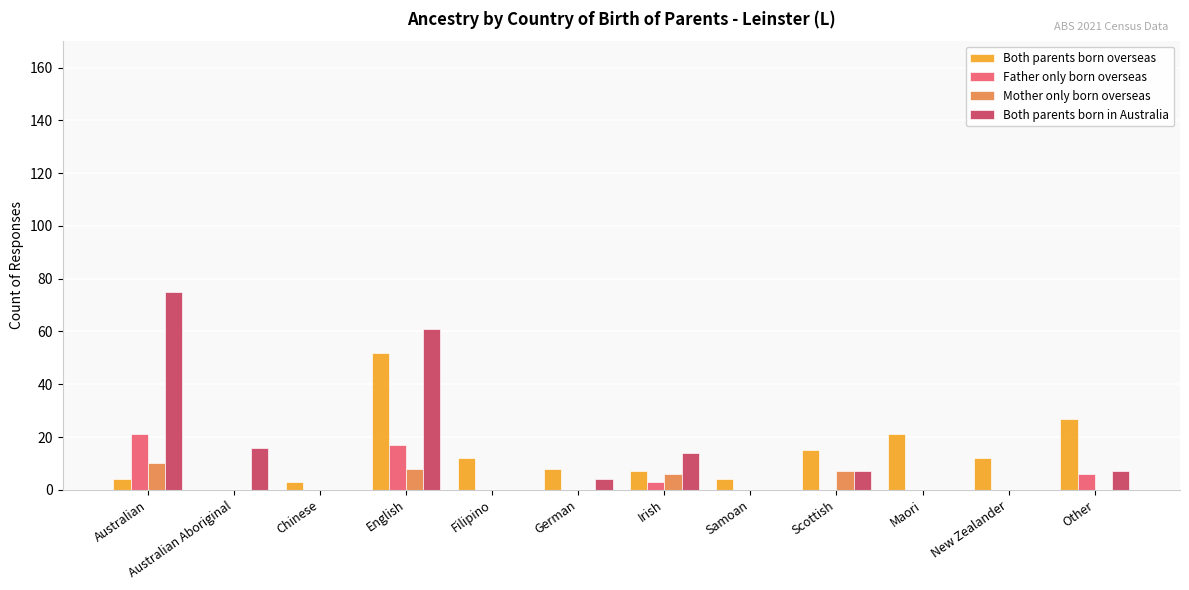

What are all the series names shown in the legend?

Both parents born overseas, Father only born overseas, Mother only born overseas, Both parents born in Australia